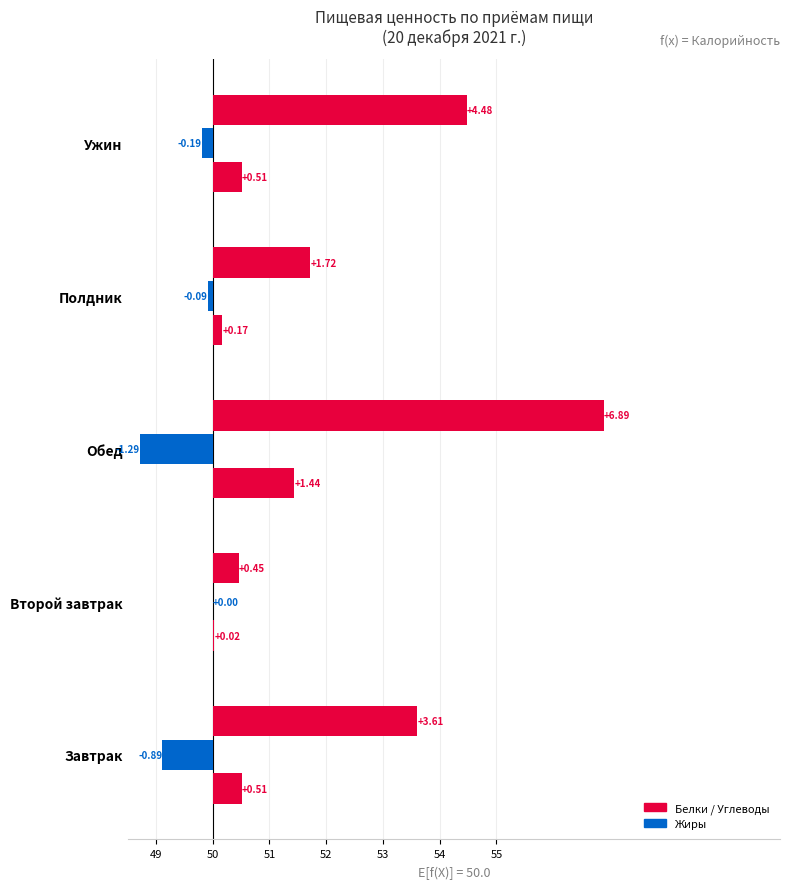

What is the value of the Белки (г) bar at the 1st from the left?

0.5